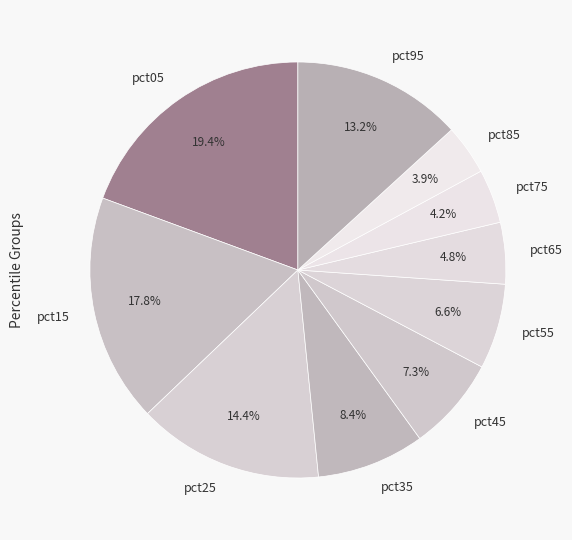

What percentage is the pct75 slice, to the nearest percent?

4%